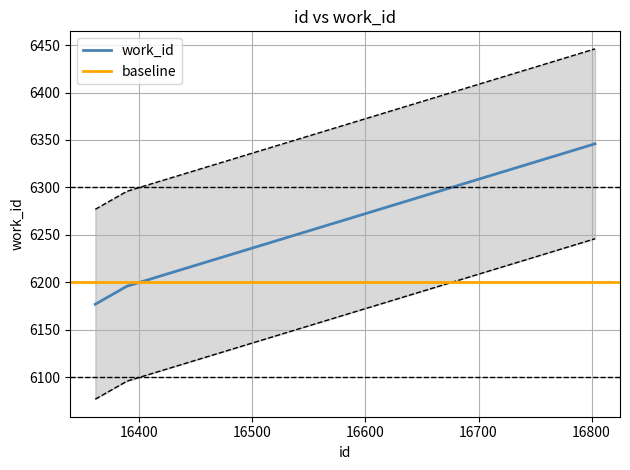

List the labels in order of value, smallest first.

16361, 16389, 16803